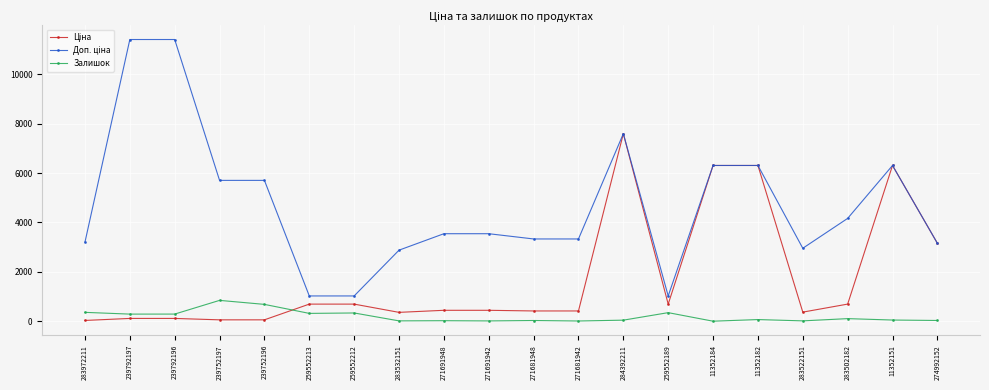

What is the greatest value displayed?

11410.0